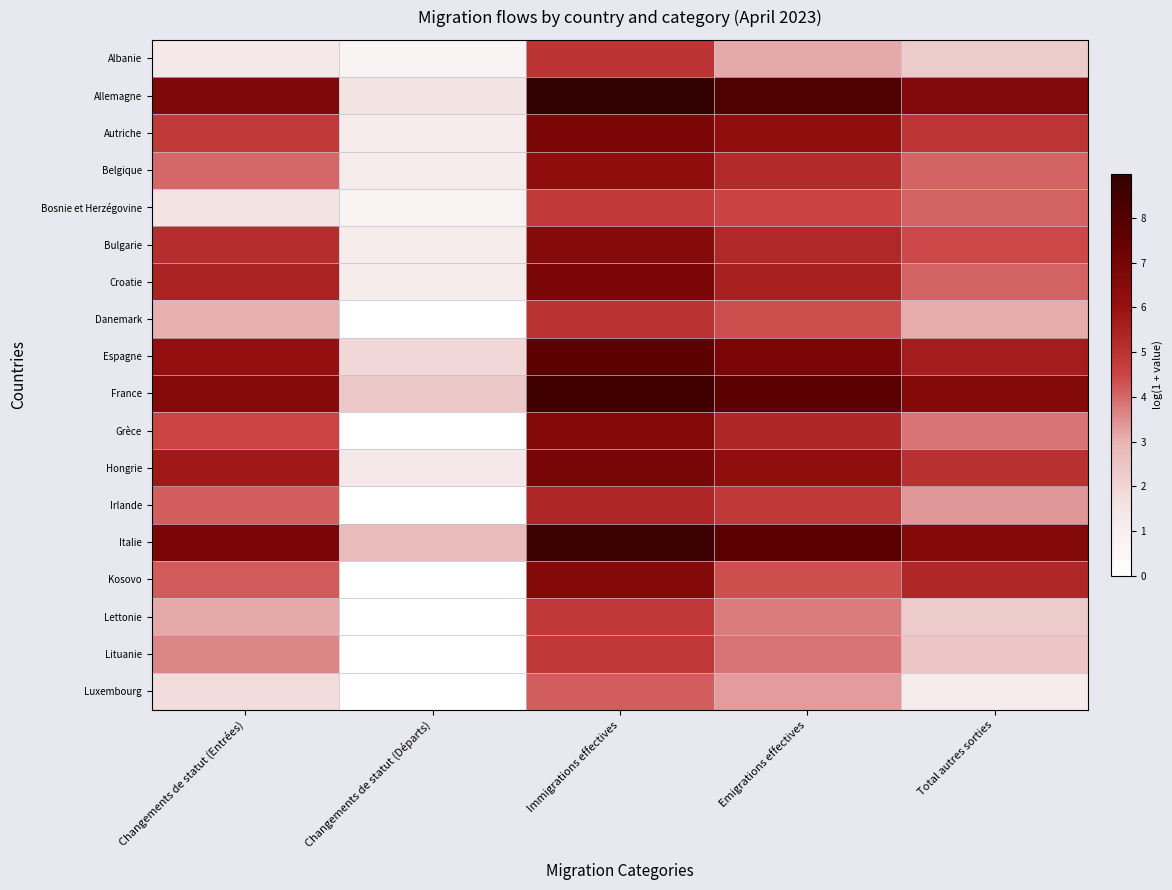

Which category has the lowest value across all series?

Changements de statut (Départs)